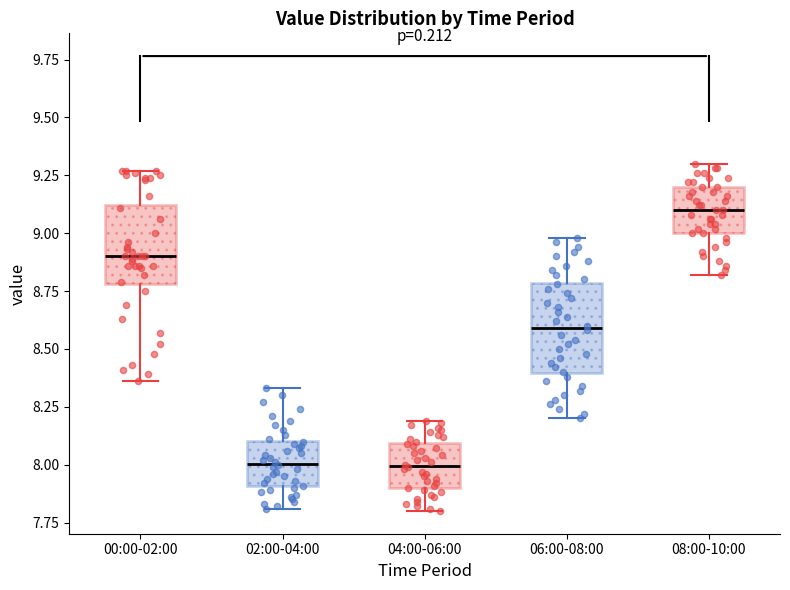

Reading left to right, transcribe this box plot: for each box, give where its median line is, the range the box spans, and where its two whiskers end, as read against the y-axis. The values are not printed on the chart, so give them approximately, as read against the axis.

00:00-02:00: median 8.90, box 8.80 to 9.10, whiskers 8.35 to 9.25
02:00-04:00: median 8.00, box 7.90 to 8.10, whiskers 7.80 to 8.35
04:00-06:00: median 8.00, box 7.90 to 8.10, whiskers 7.80 to 8.20
06:00-08:00: median 8.60, box 8.40 to 8.80, whiskers 8.20 to 9.00
08:00-10:00: median 9.10, box 9.00 to 9.20, whiskers 8.80 to 9.30